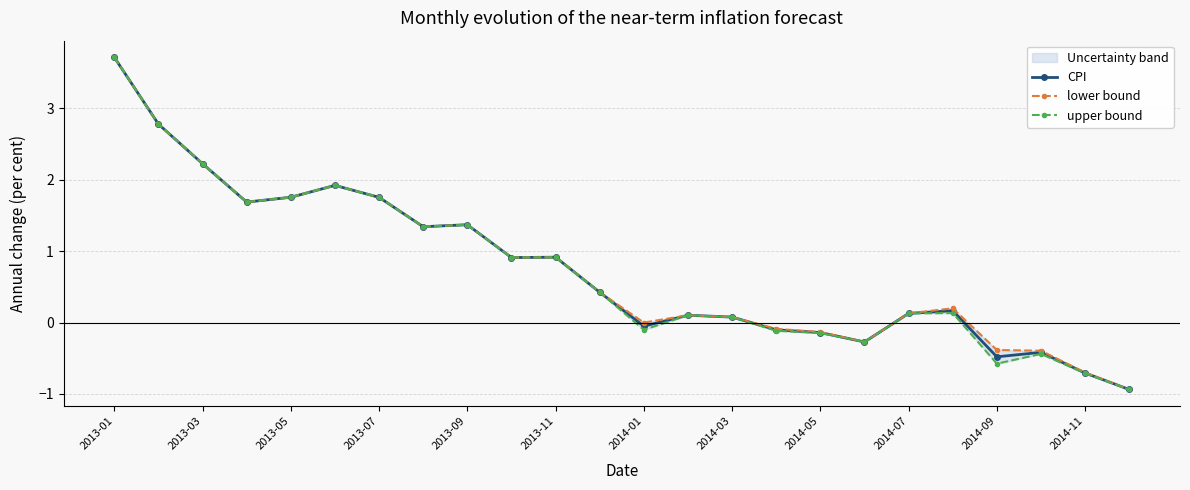

The CPI series shows 0.9 at 2013-11. True or false?

True